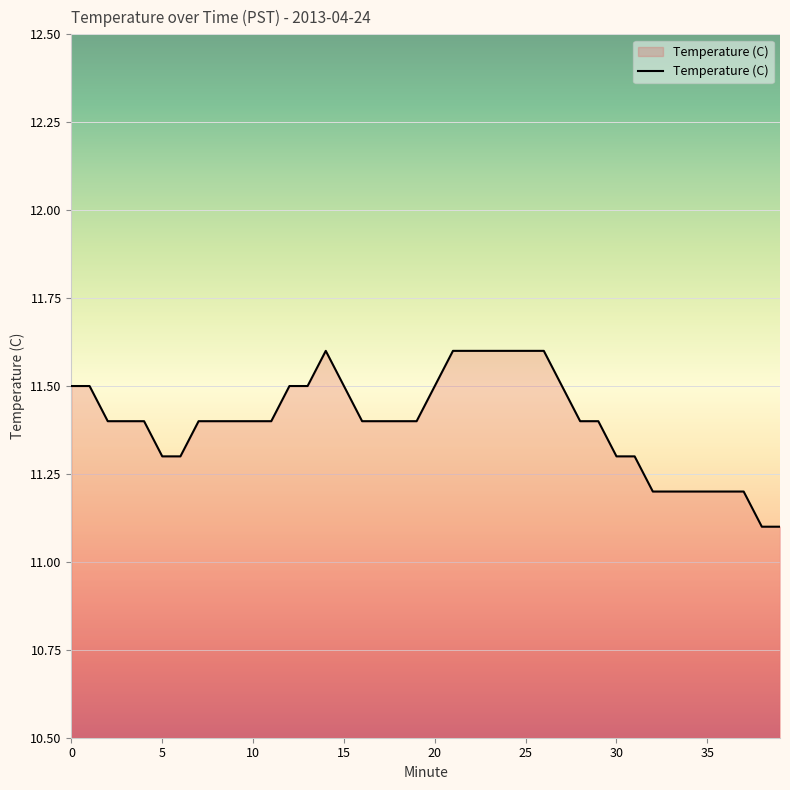

What is the greatest value displayed?

11.6